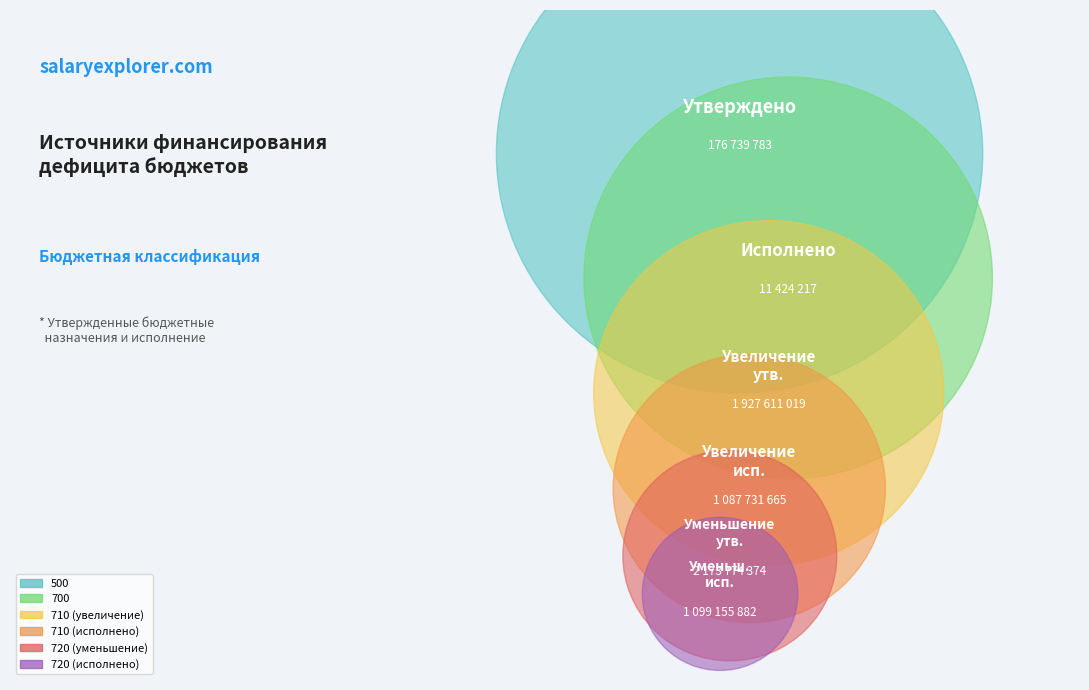

What is the total percentage of 500 and 710 (увеличение)?

32.5%